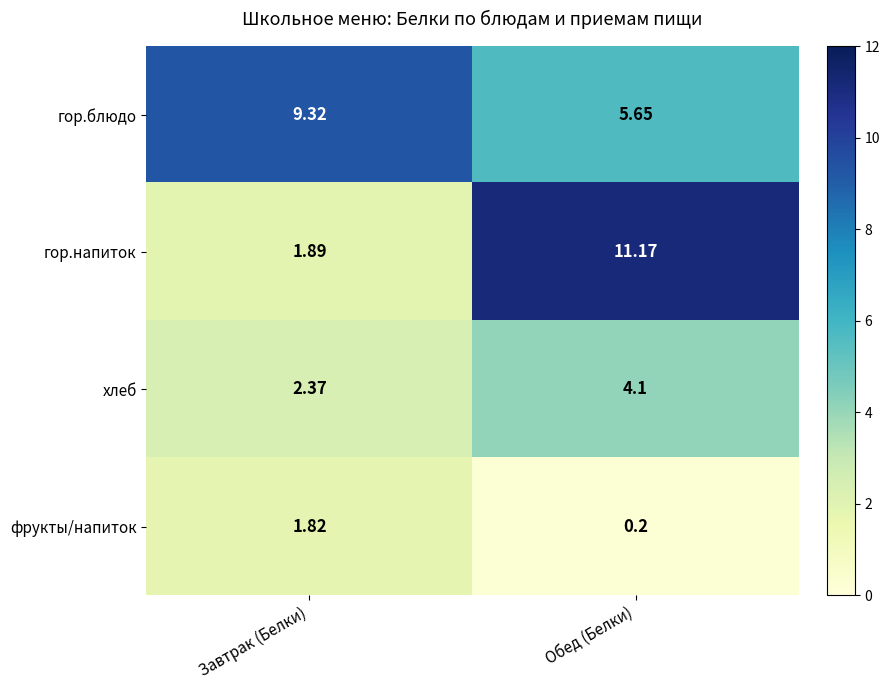

What is the smallest value displayed?

0.2